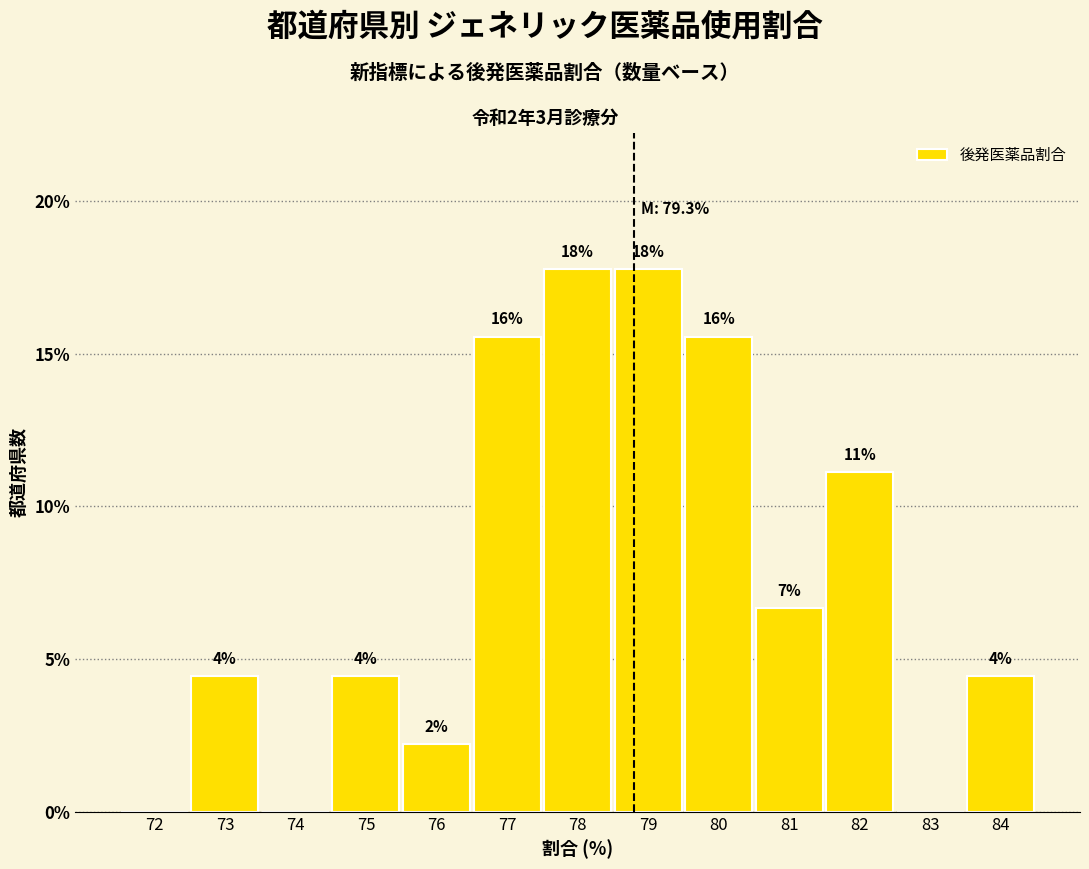

Are the bars horizontal?

No